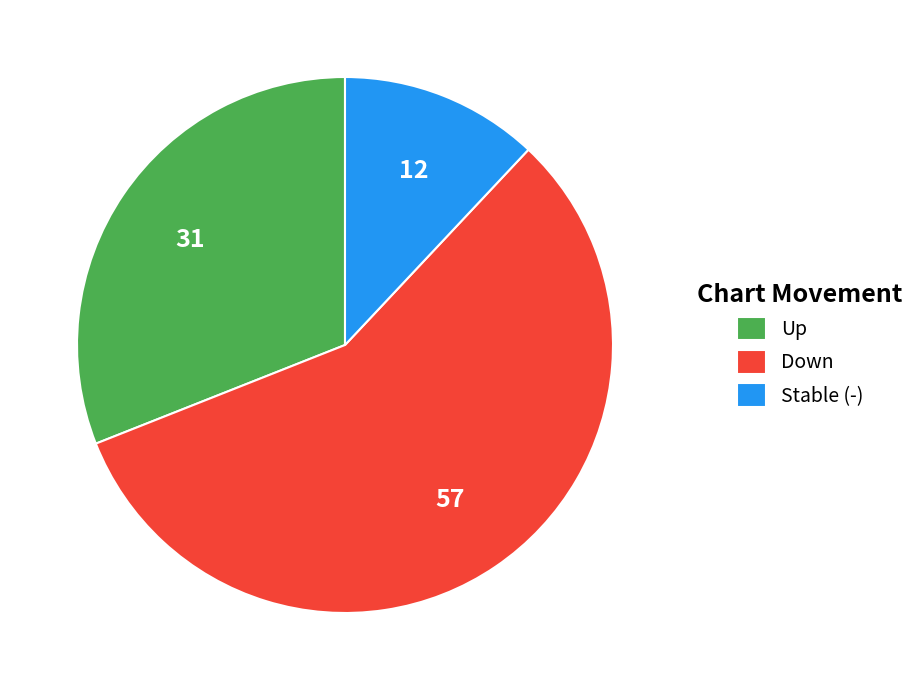

Which slice represents more than half of the pie?

Down